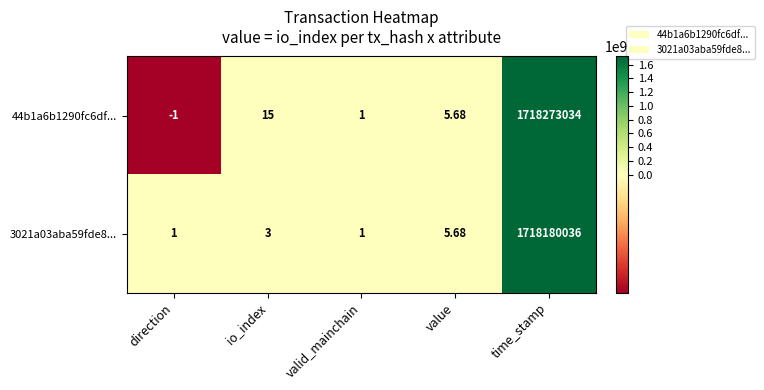

Rank the categories by 44b1a6b1290fc6df... value from highest to lowest.

time_stamp, io_index, value, valid_mainchain, direction